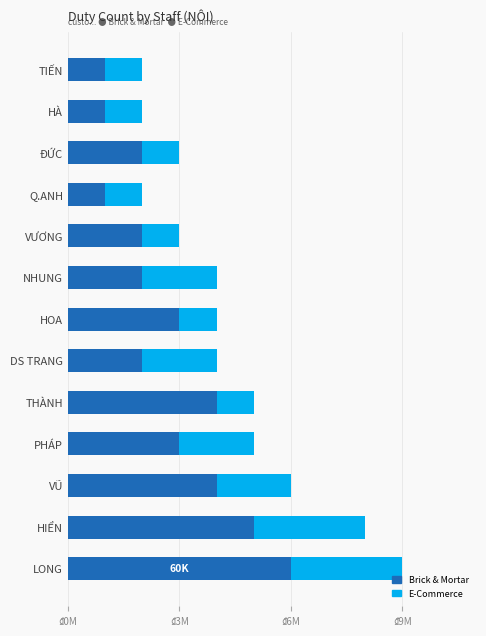

What are all the series names shown in the legend?

Brick & Mortar, E-Commerce